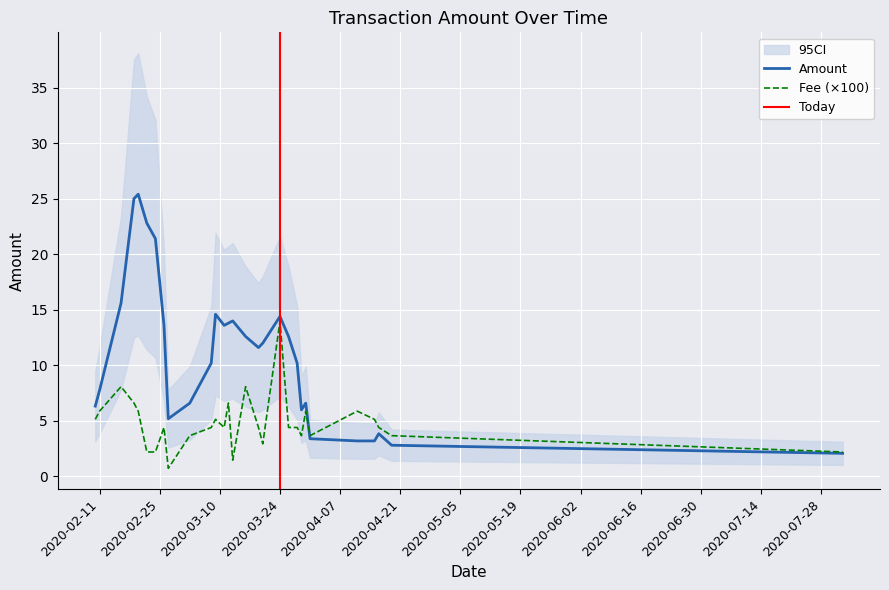

What is the difference between the highest and lowest values at 2020-03-30?

0.9